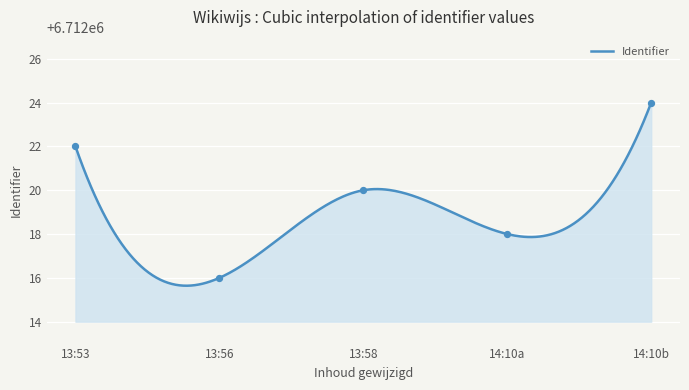

Which has a higher value, 2021-05-15 13:56:44 or 2021-05-15 13:58:16?

2021-05-15 13:58:16